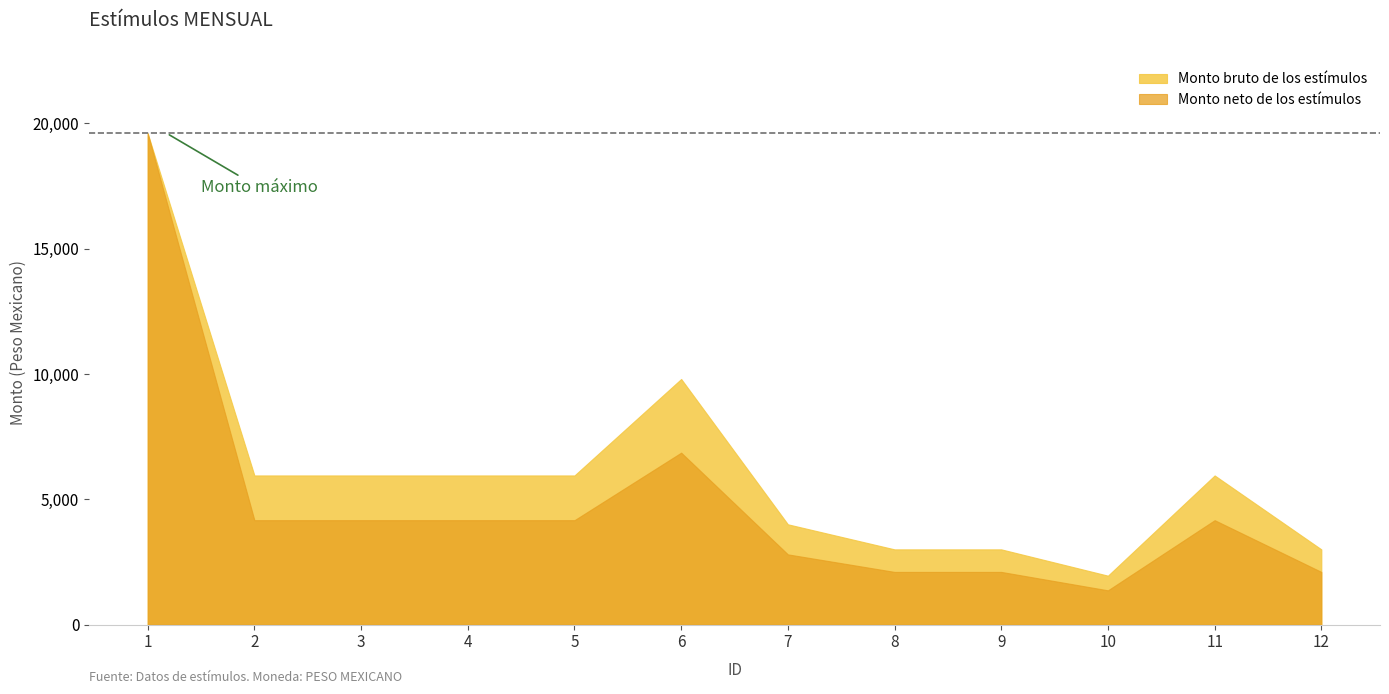

Rank the categories by Monto bruto de los estímulos value from highest to lowest.

1, 6, 2, 3, 4, 5, 11, 7, 8, 9, 12, 10